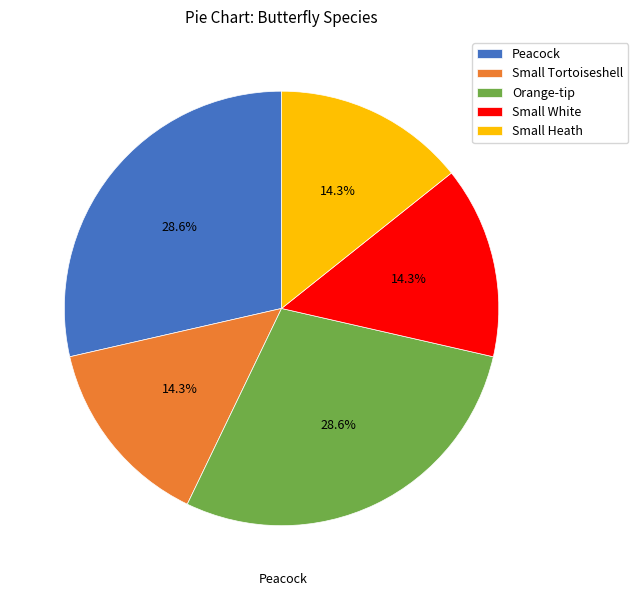

The Small Heath slice represents 14% of the pie. True or false?

True